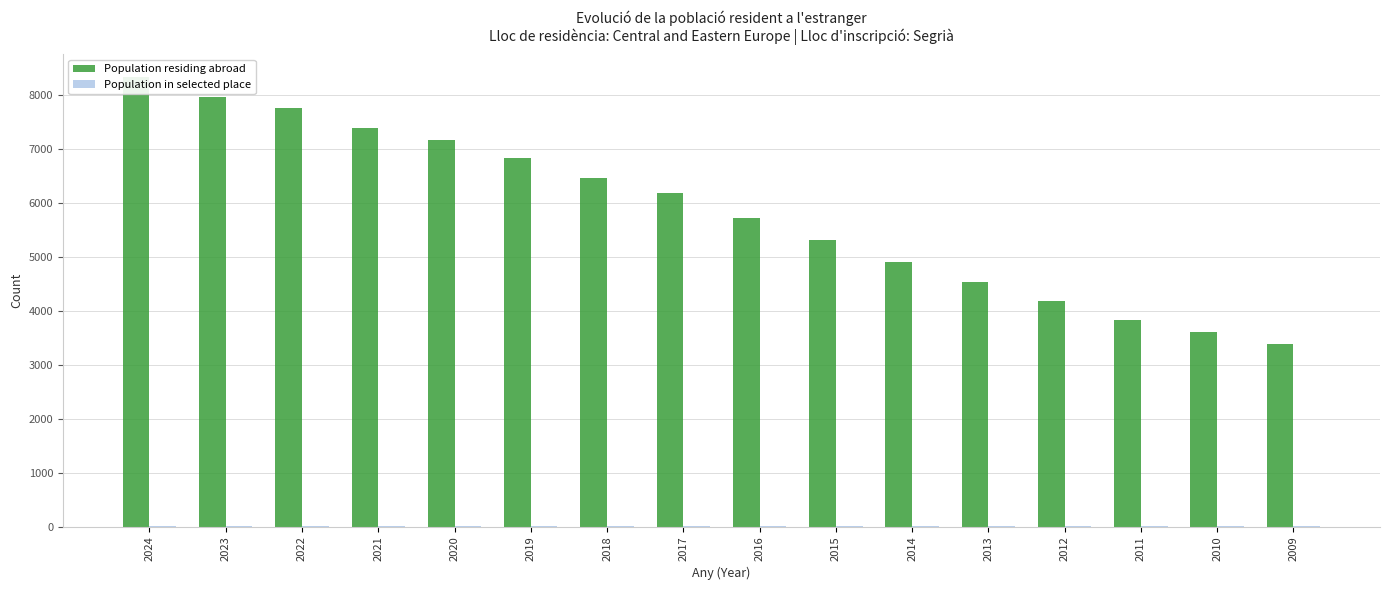

The Population in selected place series shows 10 at 2010. True or false?

True